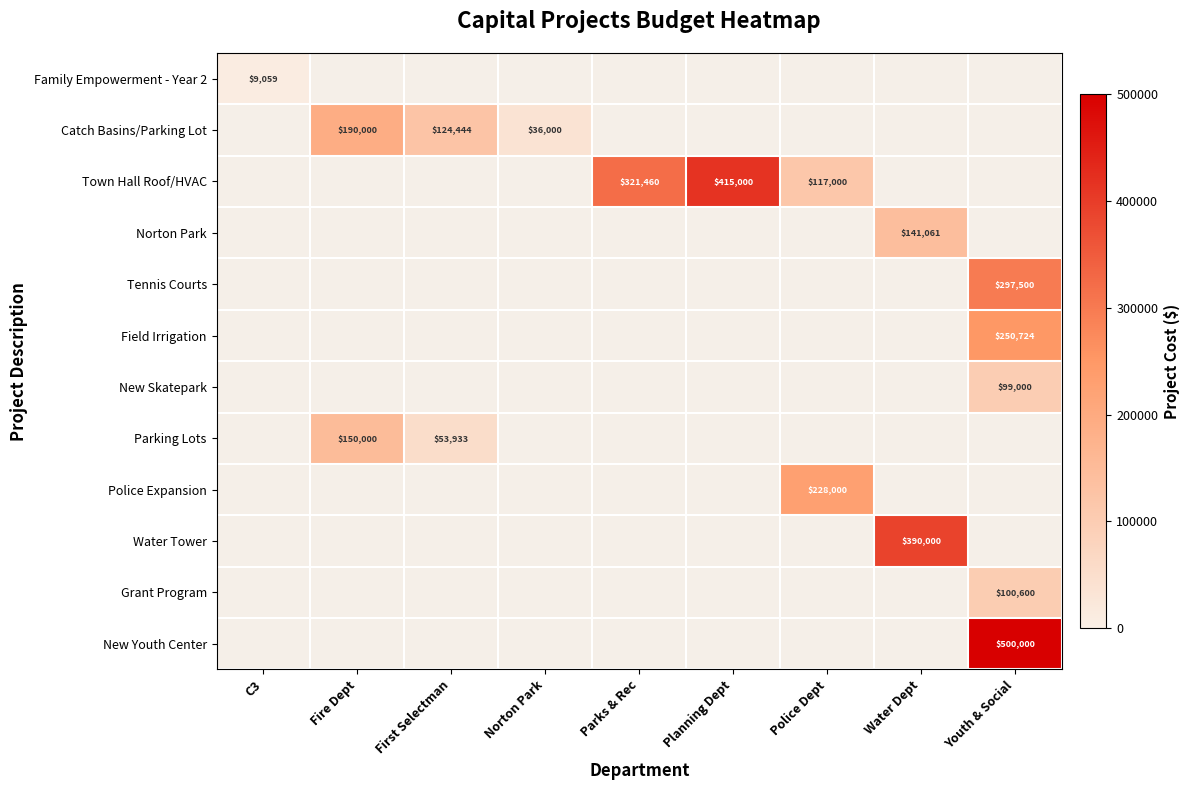

True or false: New Youth Center has a value of 138750.0 at Youth & Social.

False